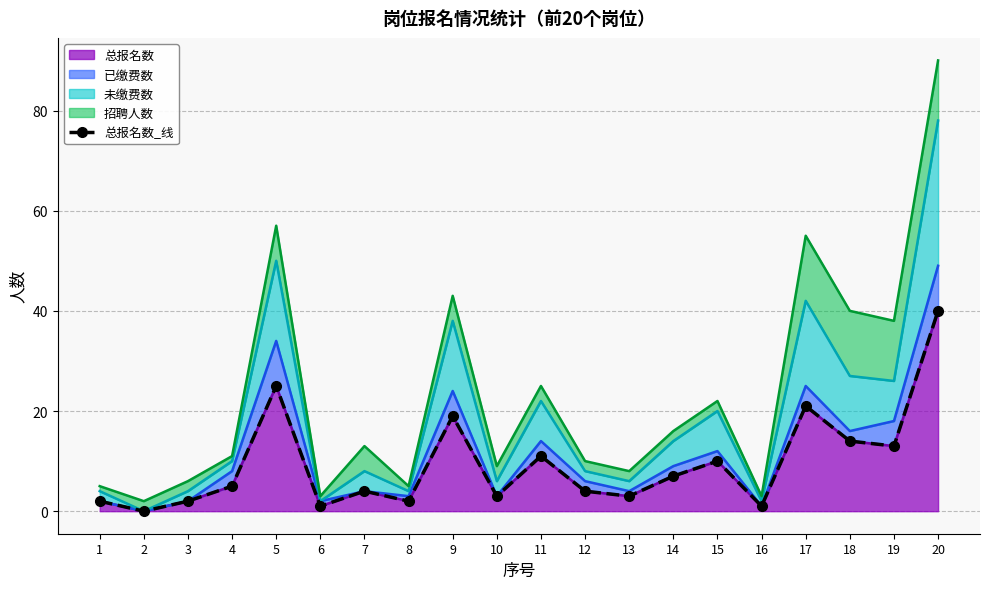

Which category has the highest value across all series?

20